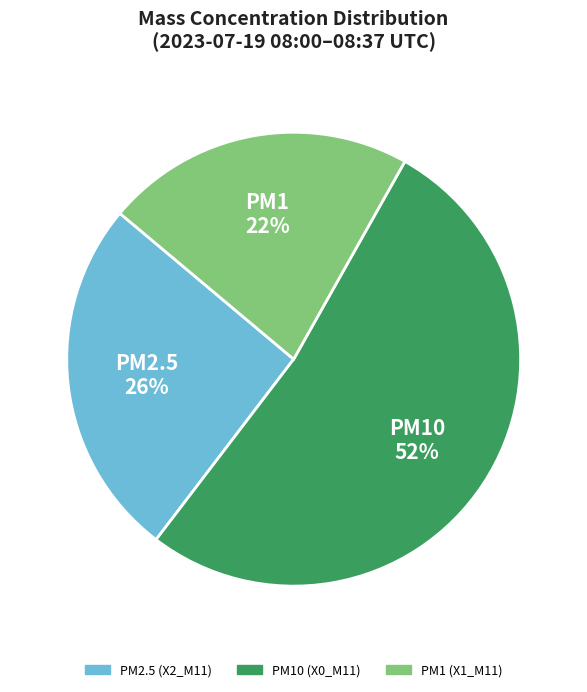

Is there a majority slice in this chart?

Yes